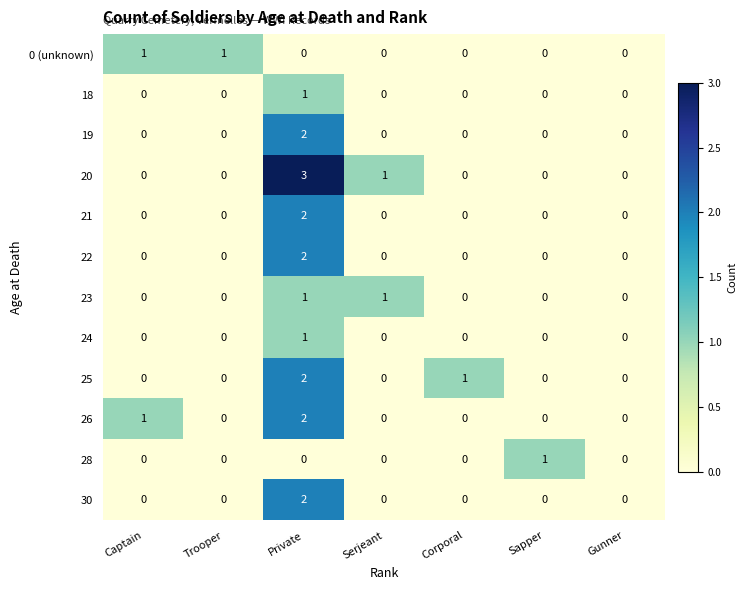

At how many categories does at least one series exceed 2?

1